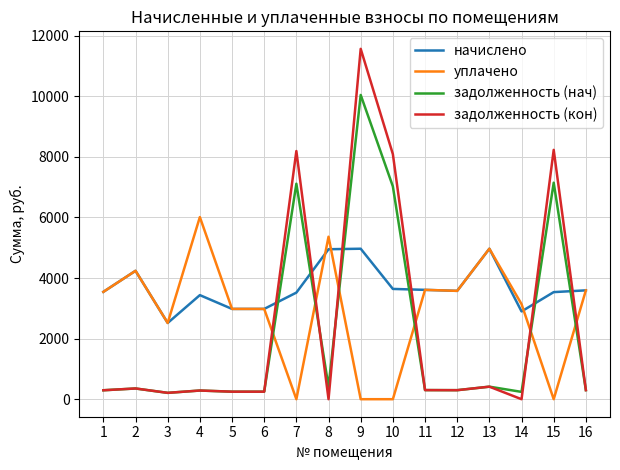

What is the highest value of the уплачено series?

6013.4